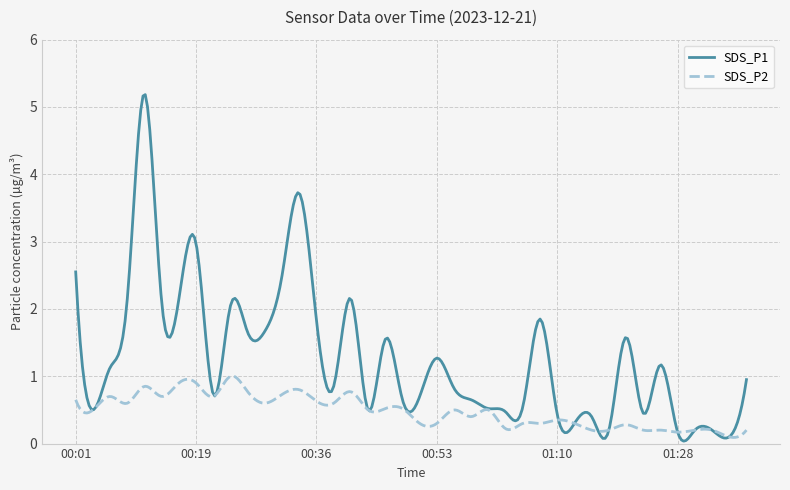

List the series in order of their peak value, lowest first.

SDS_P2, SDS_P1